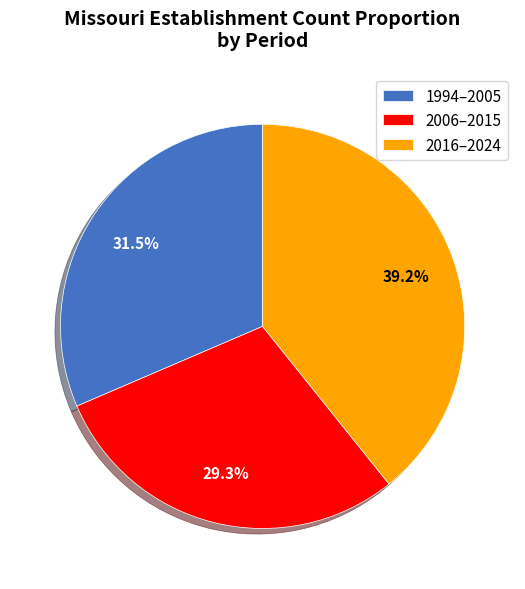

Which category has the smallest portion of the pie?

2006–2015